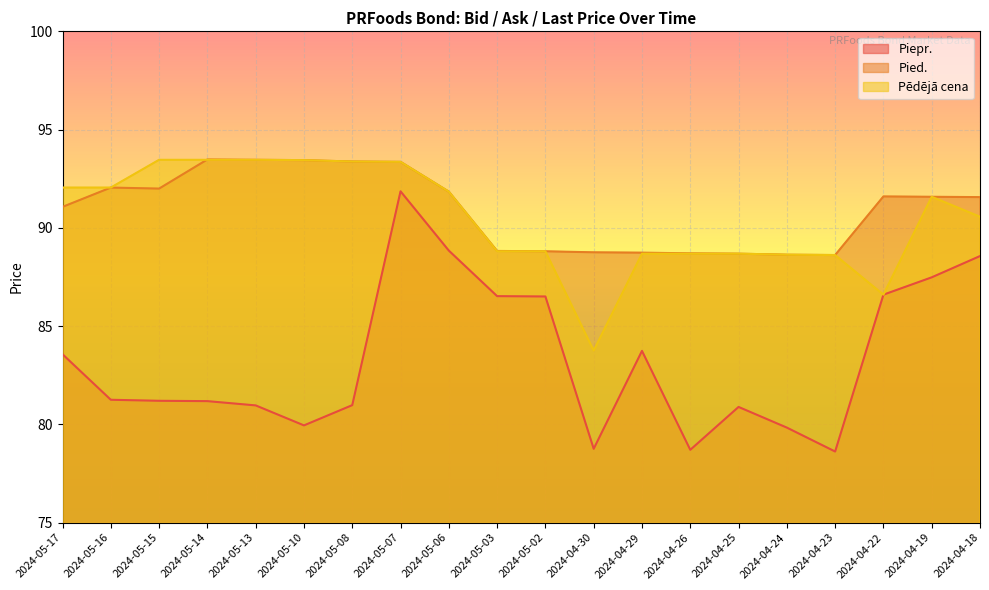

In Pēdējā cena, how many points are lower than both neighbors (excluding endpoints)?

2